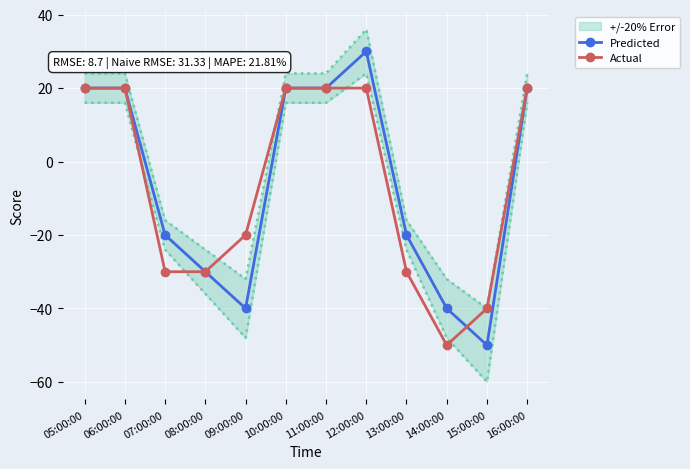

Count the number of categories in the chart.

12